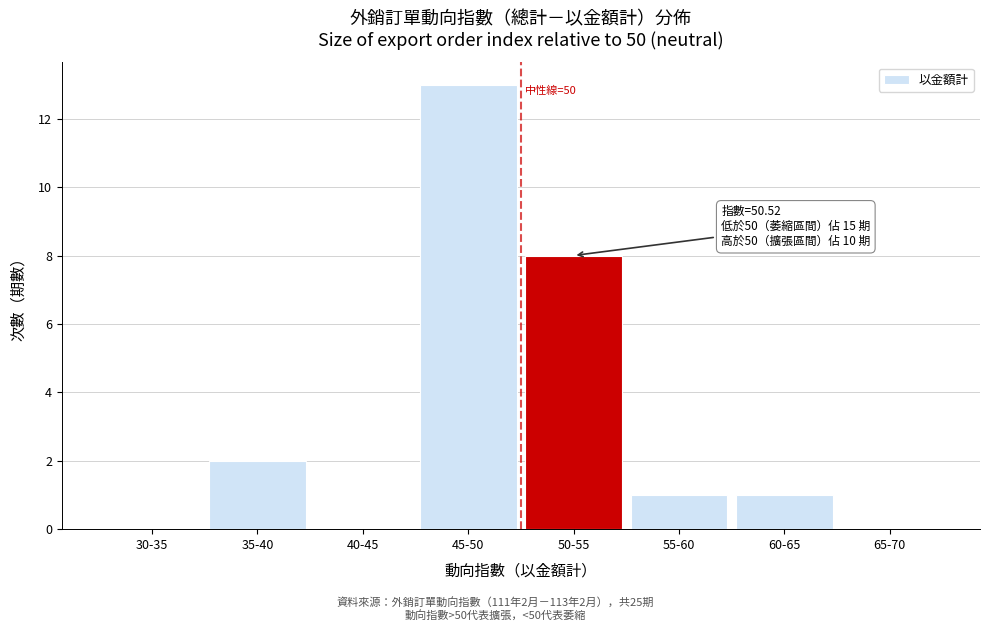

Reading left to right, what are all the values shown in this chart?

30-35=0	35-40=2	40-45=0	45-50=13	50-55=8	55-60=1	60-65=1	65-70=0